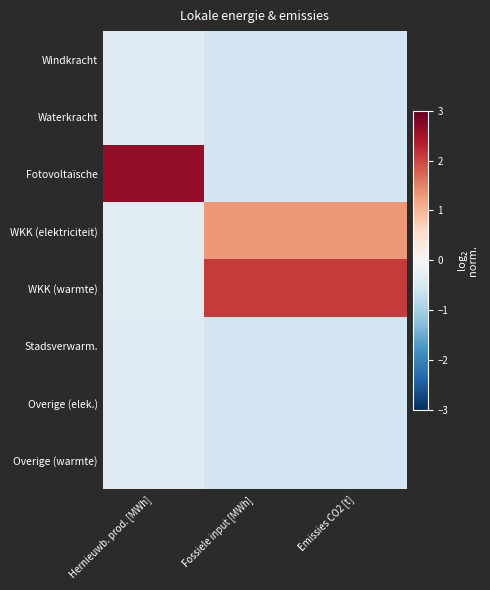

Reading left to right, what are all the values shown in this chart?

Windkracht: Hernieuwb. prod. [MWh]=-0.4	Fossiele input [MWh]=-0.6	Emissies CO2 [t]=-0.6
Waterkracht: Hernieuwb. prod. [MWh]=-0.4	Fossiele input [MWh]=-0.6	Emissies CO2 [t]=-0.6
Fotovoltaïsche: Hernieuwb. prod. [MWh]=2.6	Fossiele input [MWh]=-0.6	Emissies CO2 [t]=-0.6
WKK (elektriciteit): Hernieuwb. prod. [MWh]=-0.4	Fossiele input [MWh]=1.3	Emissies CO2 [t]=1.3
WKK (warmte): Hernieuwb. prod. [MWh]=-0.4	Fossiele input [MWh]=2.1	Emissies CO2 [t]=2.1
Stadsverwarm.: Hernieuwb. prod. [MWh]=-0.4	Fossiele input [MWh]=-0.6	Emissies CO2 [t]=-0.6
Overige (elek.): Hernieuwb. prod. [MWh]=-0.4	Fossiele input [MWh]=-0.6	Emissies CO2 [t]=-0.6
Overige (warmte): Hernieuwb. prod. [MWh]=-0.4	Fossiele input [MWh]=-0.6	Emissies CO2 [t]=-0.6